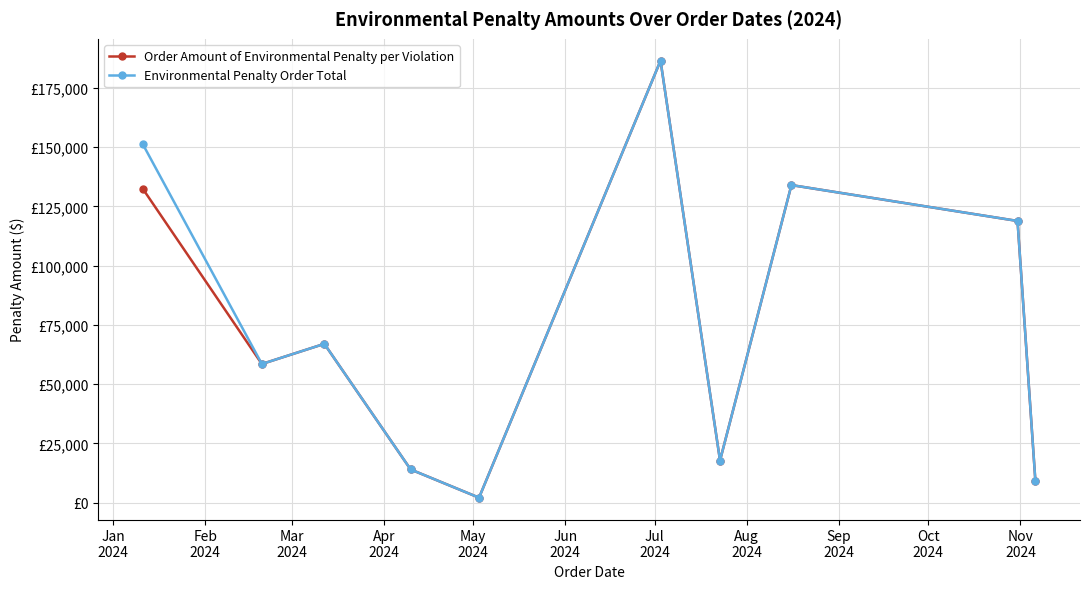

Does the chart have visible grid lines?

Yes